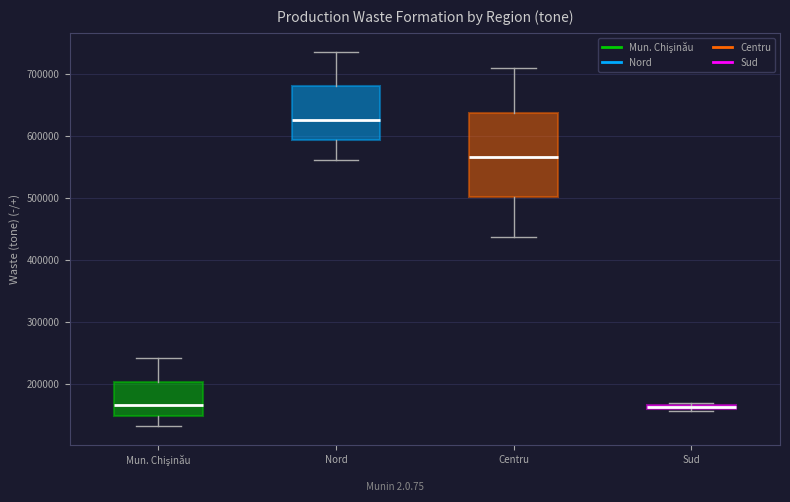

Where does the lower whisker of the box for Nord end on the y-axis? The values are not printed on the chart, so give them approximately, as read against the axis.

560000